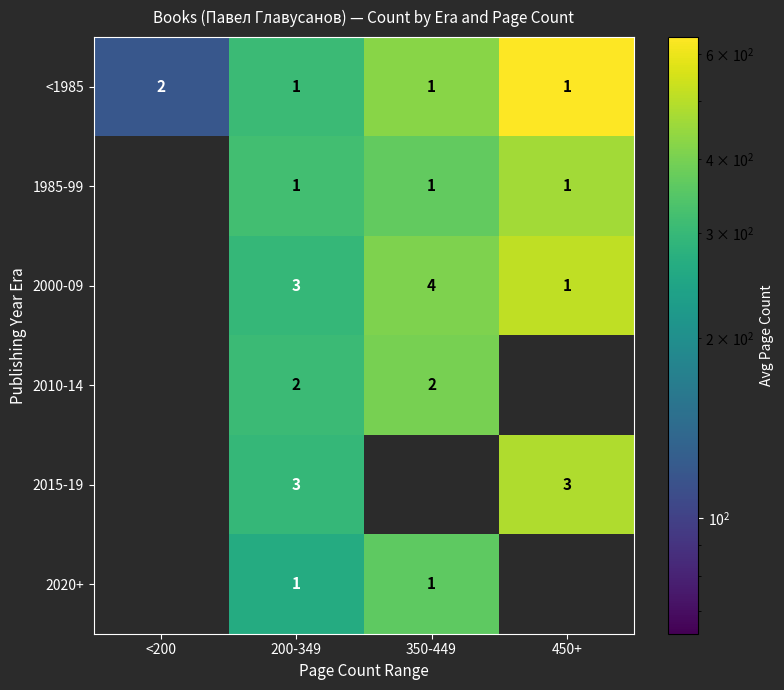

True or false: 2015-19 has a value of 3 at 200-349.

True